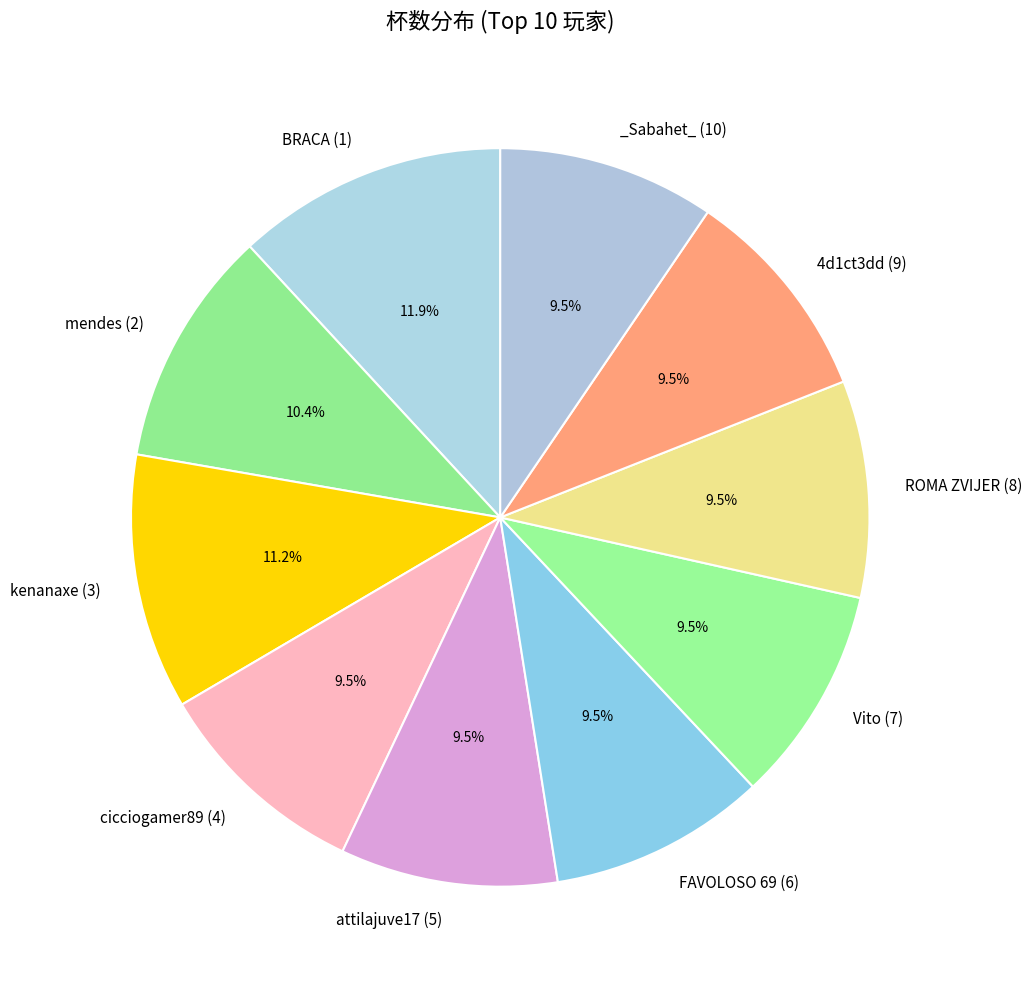

Count the number of slices in the pie.

10